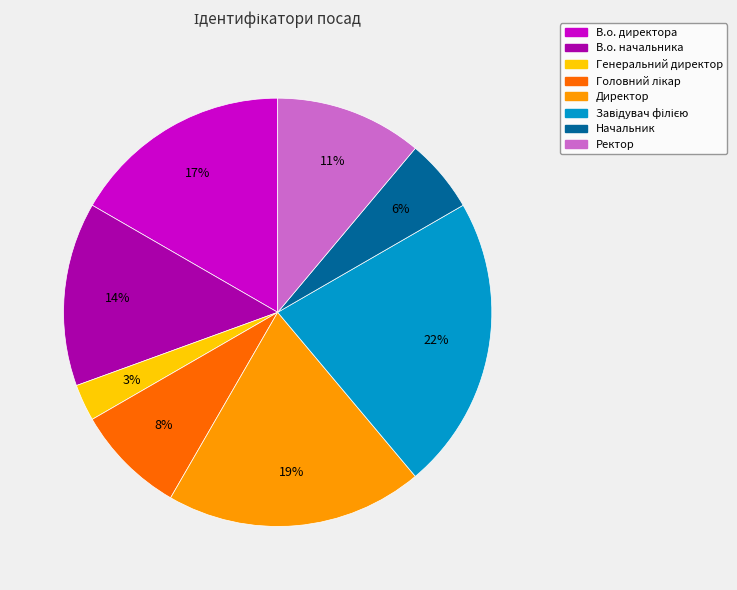

Which has a higher value, Генеральний директор or В.о. директора?

В.о. директора